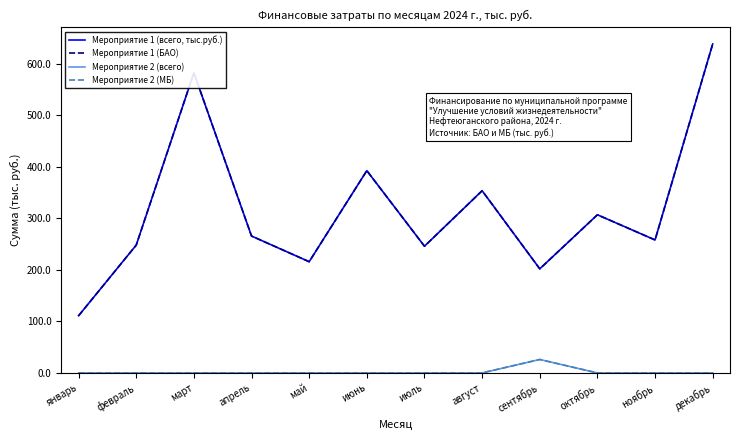

At which category is the sum across all series the highest?

декабрь